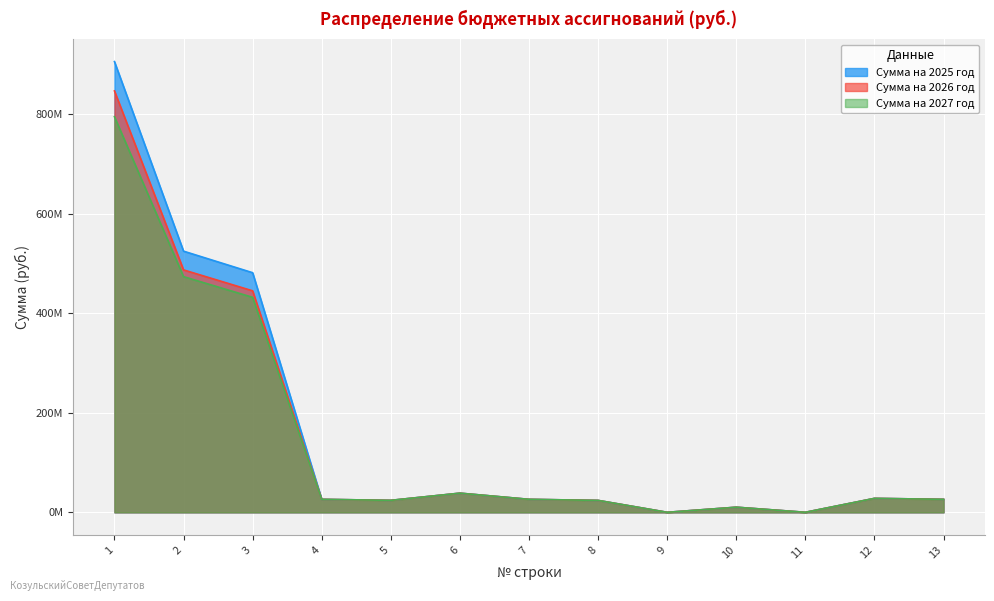

What is the difference between the Сумма на 2027 год values at 8 and 10?

13661636.0